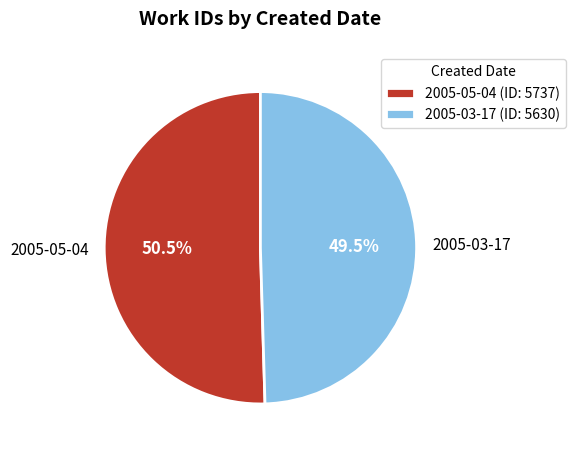

What is the largest slice in the pie chart?

2005-05-04